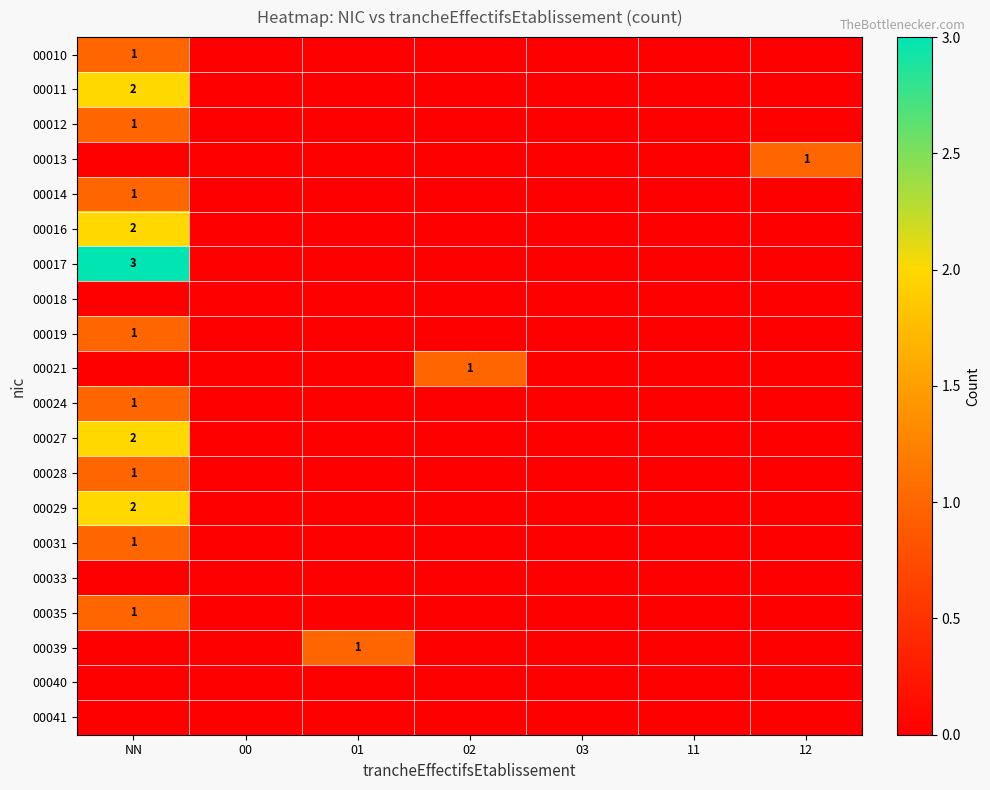

At which label does 00013 reach its peak?

12